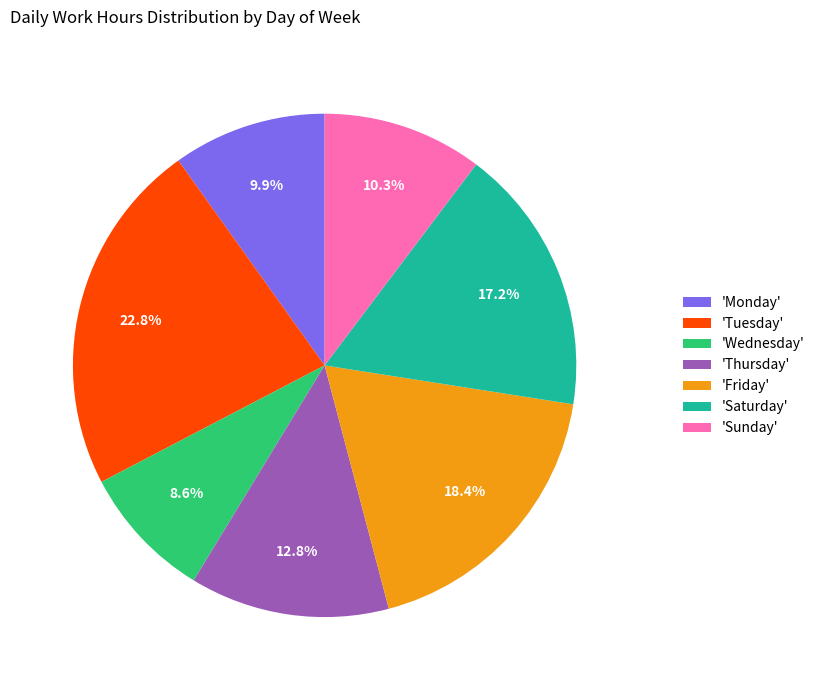

Which category has the biggest portion of the pie?

'Tuesday'